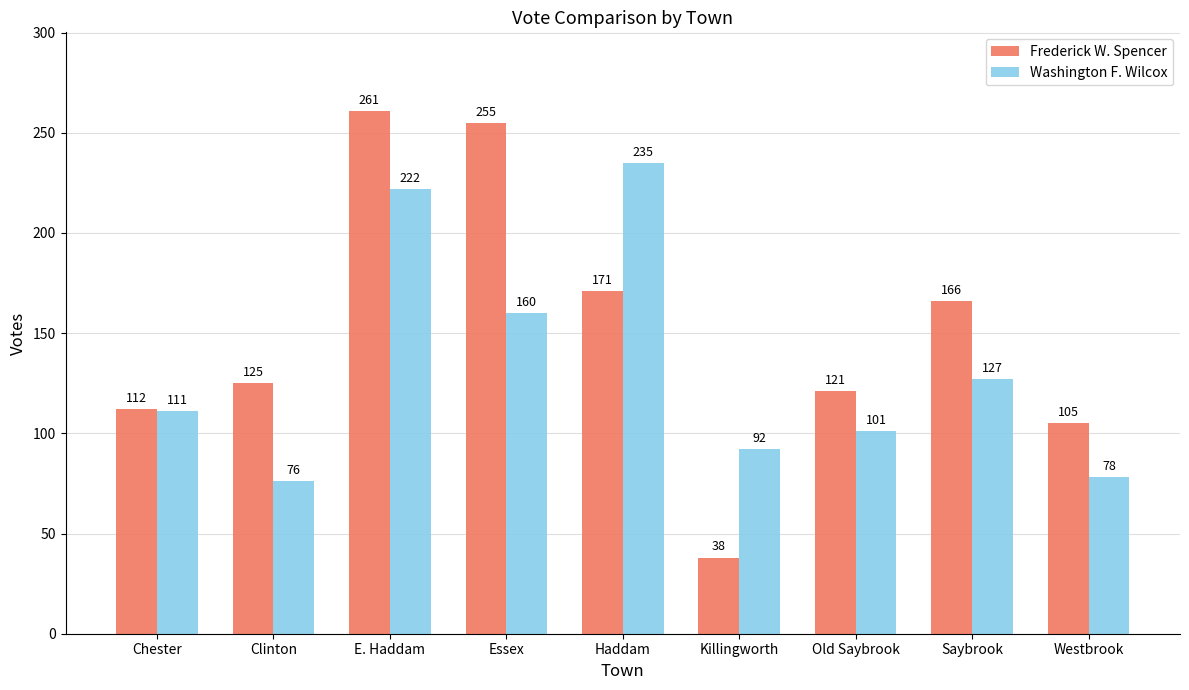

The Washington F. Wilcox series shows 101 at Old Saybrook. True or false?

True